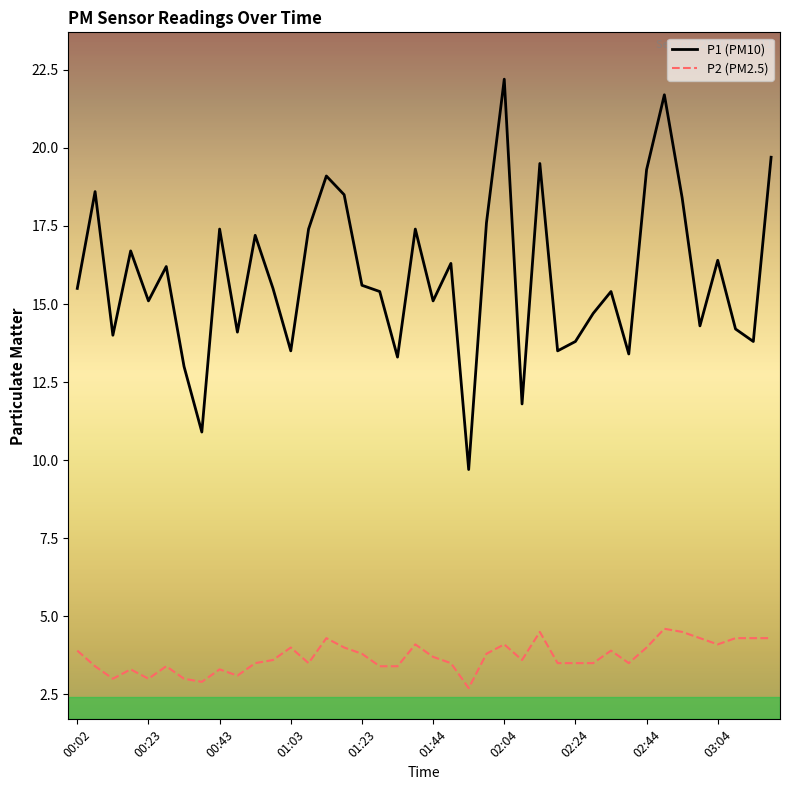

Reading left to right, list all the values displayed in this chart.

P1 (PM10): 15.5	18.6	14.0	16.7	15.1	16.2	13.0	10.9	17.4	14.1	17.2	15.5	13.5	17.4	19.1	18.5	15.6	15.4	13.3	17.4	15.1	16.3	9.7	17.6	22.2	11.8	19.5	13.5	13.8	14.7	15.4	13.4	19.3	21.7	18.4	14.3	16.4	14.2	13.8	19.7
P2 (PM2.5): 3.9	3.4	3.0	3.3	3.0	3.4	3.0	2.9	3.3	3.1	3.5	3.6	4.0	3.5	4.3	4.0	3.8	3.4	3.4	4.1	3.7	3.5	2.7	3.8	4.1	3.6	4.5	3.5	3.5	3.5	3.9	3.5	4.0	4.6	4.5	4.3	4.1	4.3	4.3	4.3